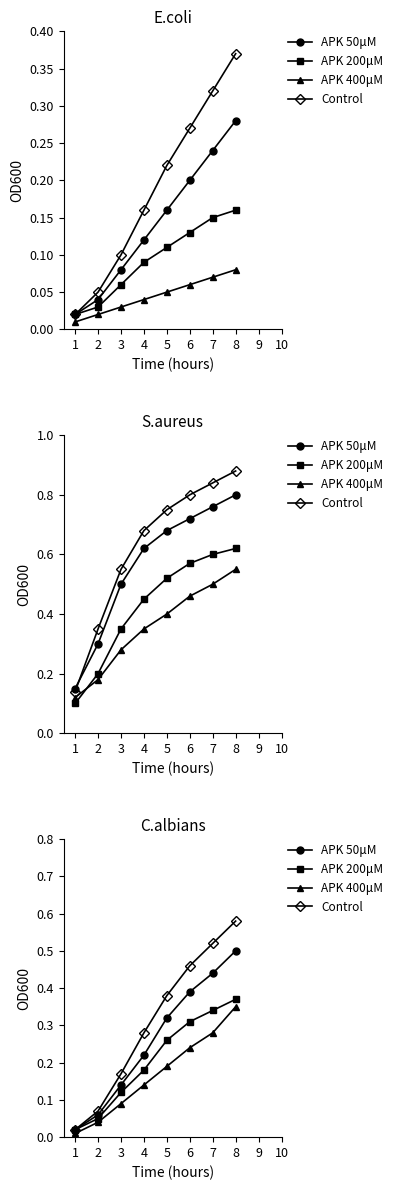

At which category is the sum across all series the highest?

8